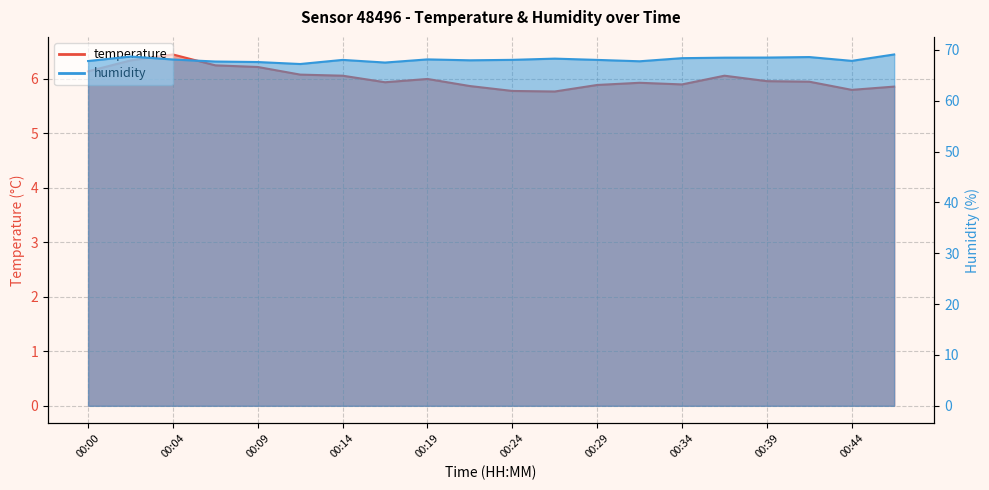

What is the value of the humidity point at the 4th from the left?

67.7